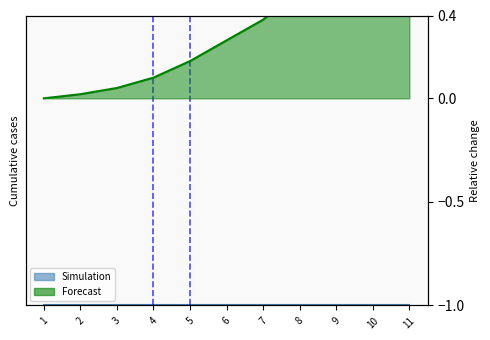

The chart shows a value of 0.8 at 10. True or false?

True